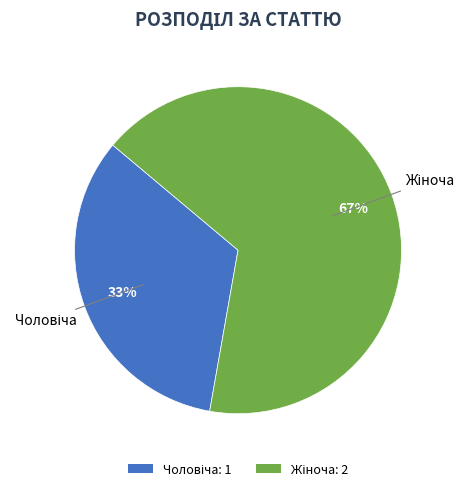

Count the number of slices in the pie.

2